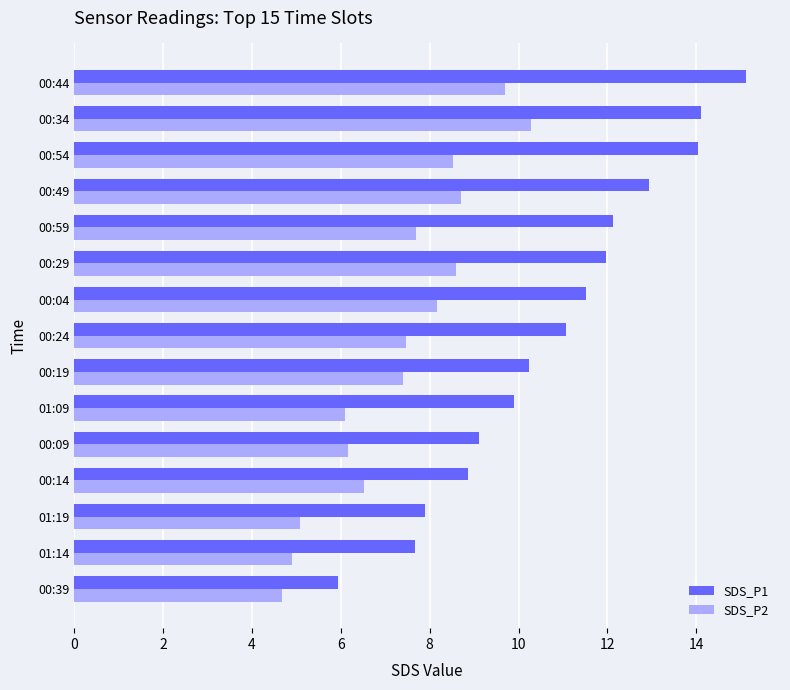

The SDS_P1 series shows 13.2 at 01:09. True or false?

False